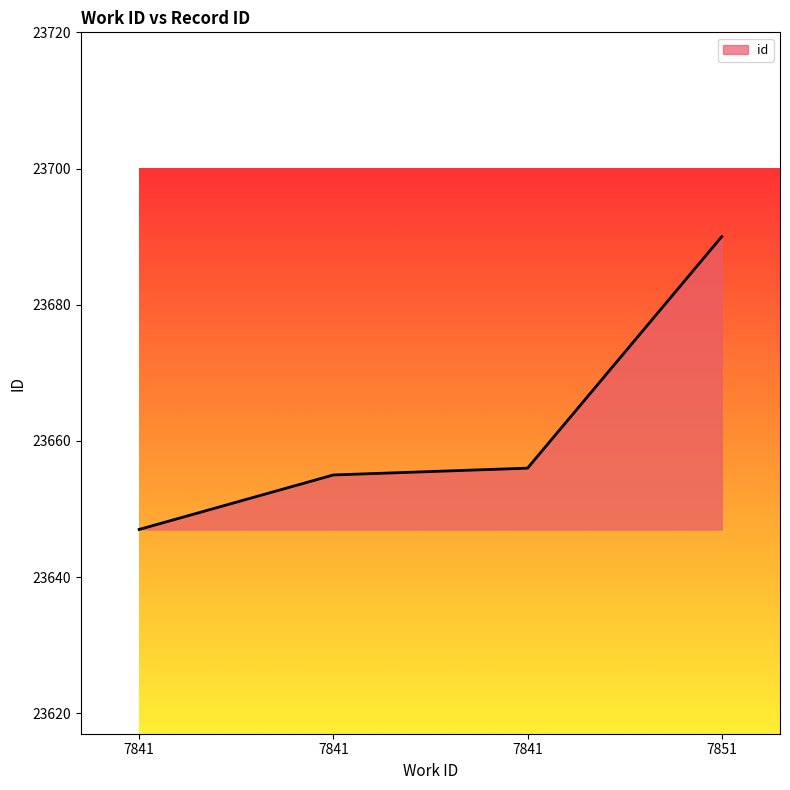

Between 7841 and 7841, which is larger?

7841